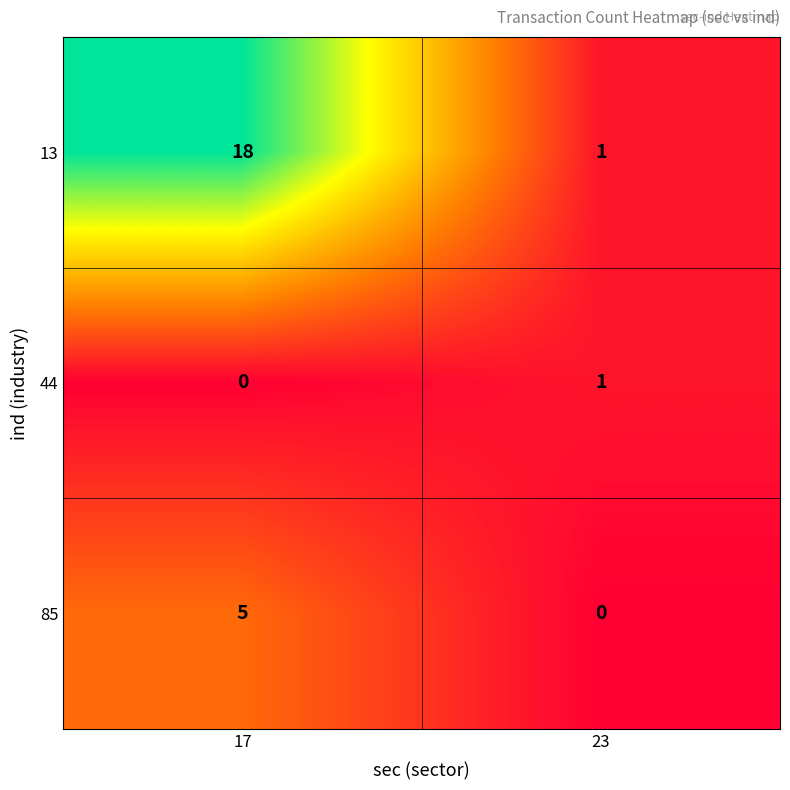

What is the difference between the maximum and minimum values in the 13 series?

17